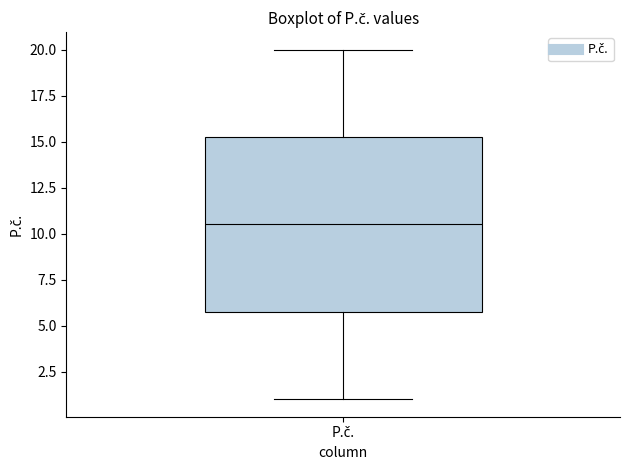

Transcribe this box plot: give where the median line is, the range the box spans, and where the two whiskers end, as read against the y-axis. The values are not printed on the chart, so give them approximately, as read against the axis.

median 10.5, box 6.0 to 15.5, whiskers 1.0 to 20.0